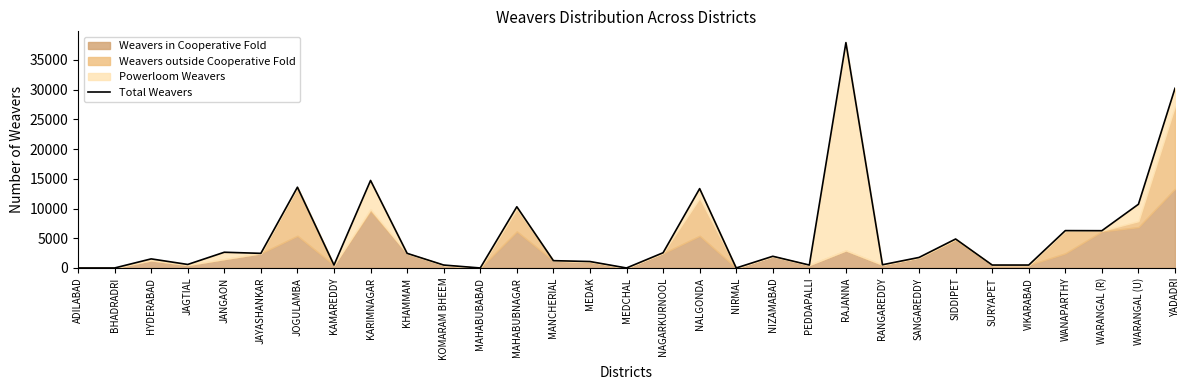

Which label corresponds to the largest value in the chart?

RAJANNA